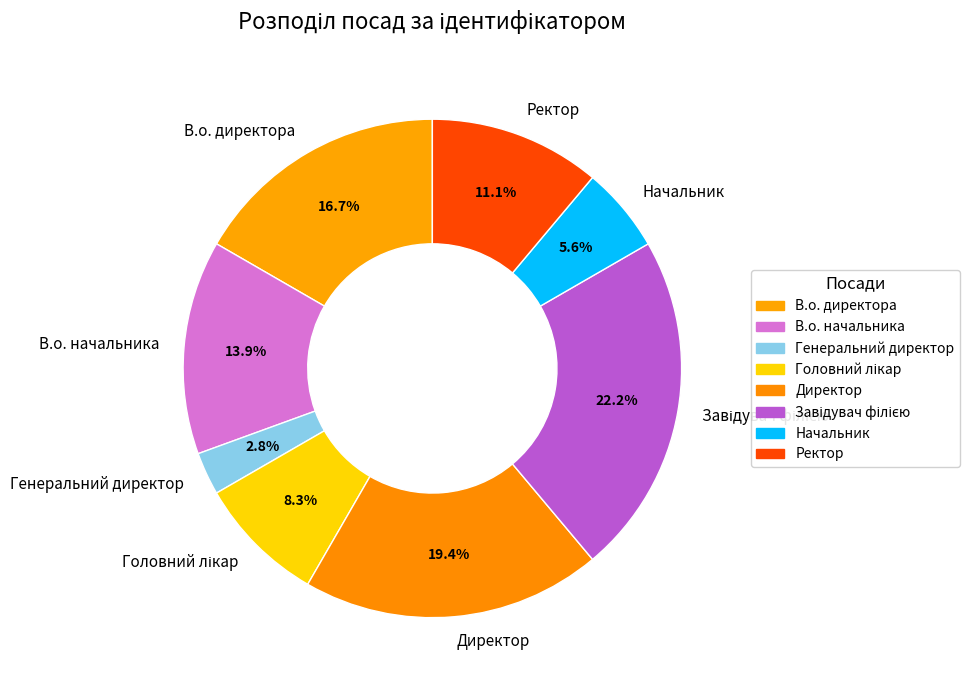

Is it true that В.о. начальника is 14% of the pie?

True